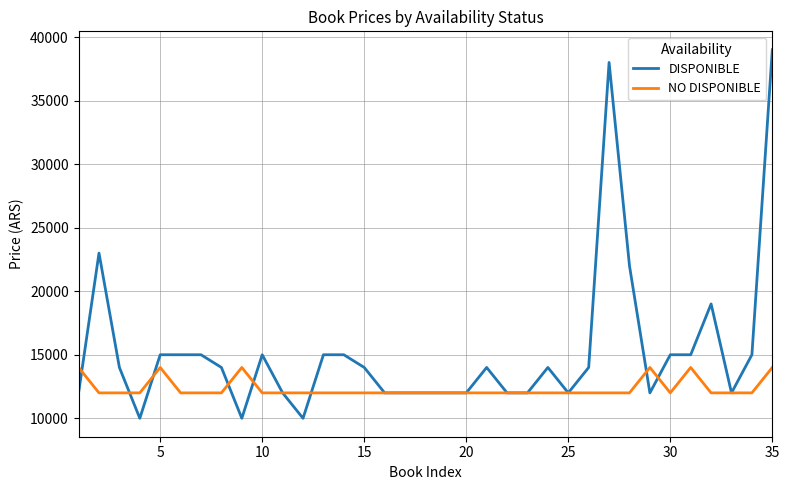

Does the chart display data point markers on the line(s)?

No